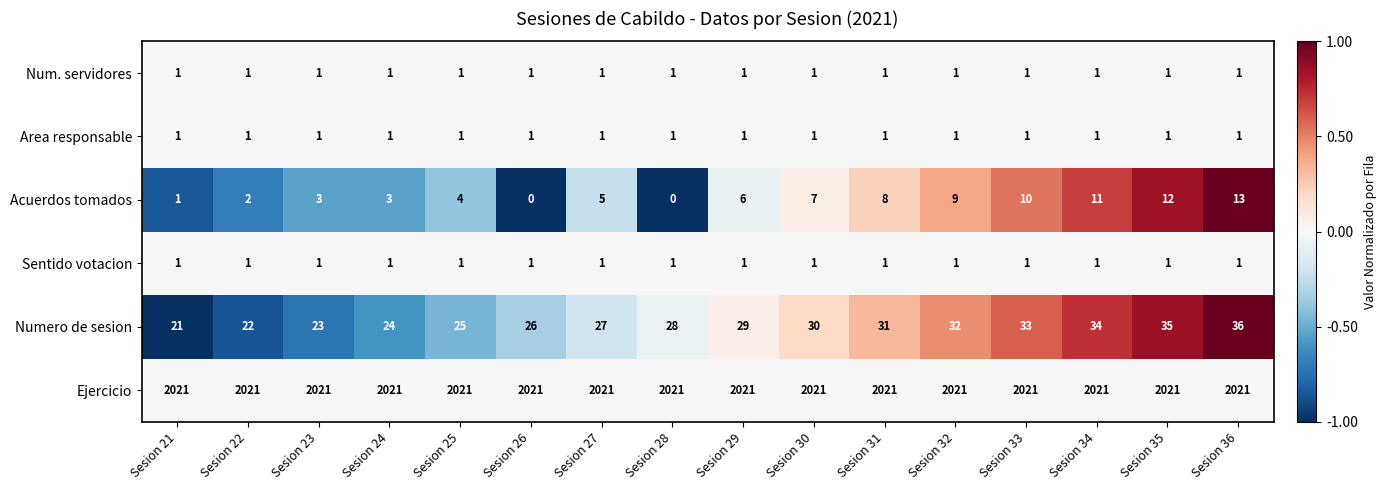

What is the total value across all series at Sesion 22?

2048